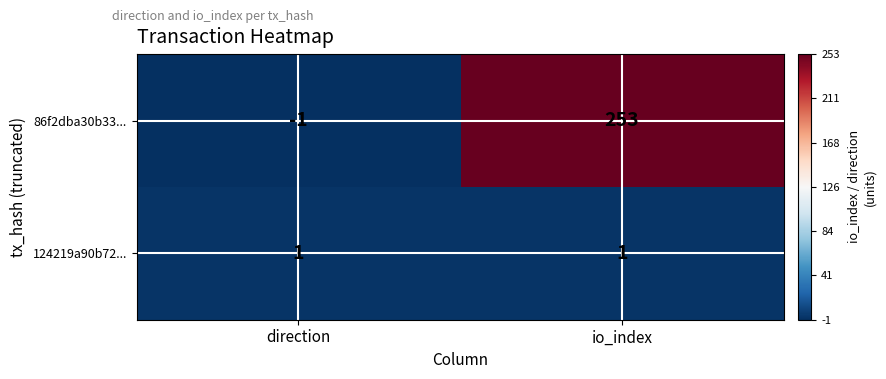

Reading left to right, list all the values displayed in this chart.

86f2dba30b33...: direction=-1	io_index=253
124219a90b72...: direction=1	io_index=1